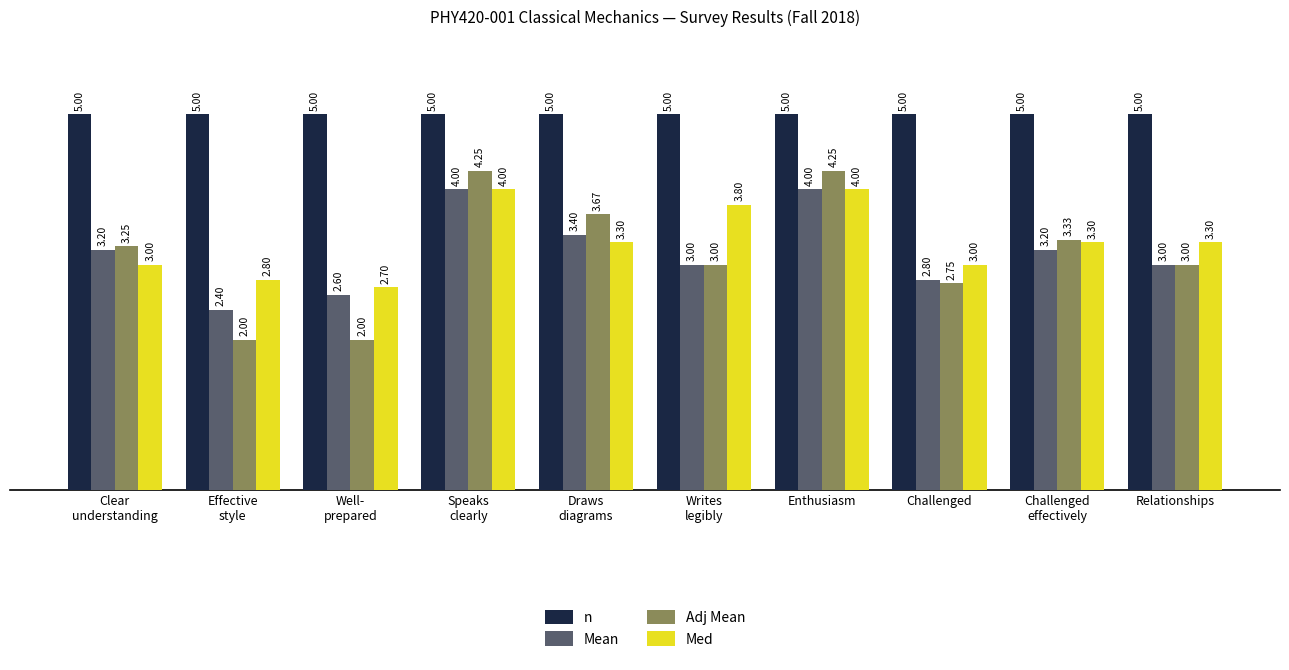

What is the difference between the maximum and second lowest values in the Med series?

1.2